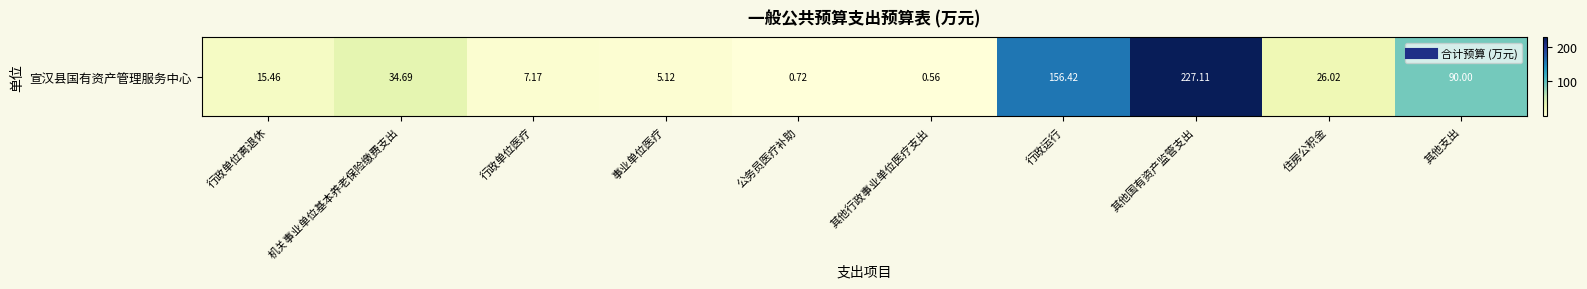

List the labels in order of value, largest first.

其他国有资产监管支出, 行政运行, 其他支出, 机关事业单位基本养老保险缴费支出, 住房公积金, 行政单位离退休, 行政单位医疗, 事业单位医疗, 公务员医疗补助, 其他行政事业单位医疗支出